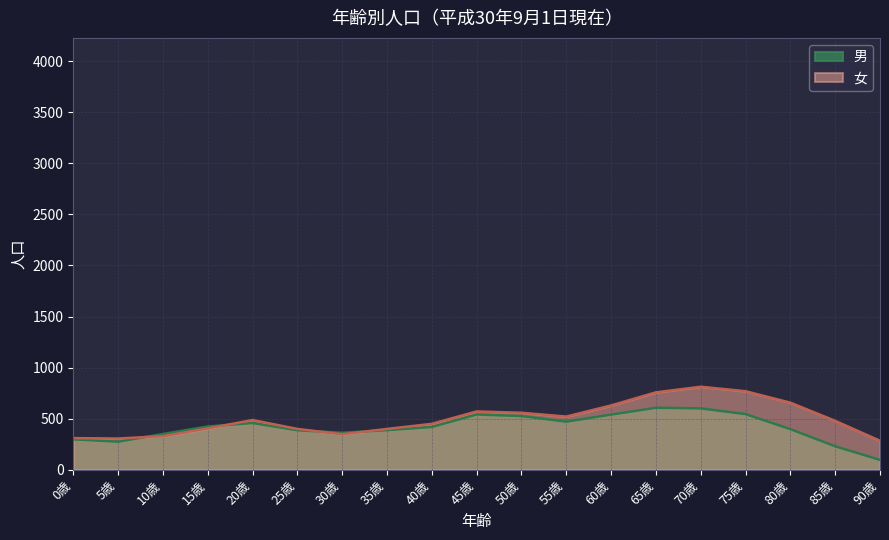

What is the sum of the 男 values at 25歳 and 35歳?

775